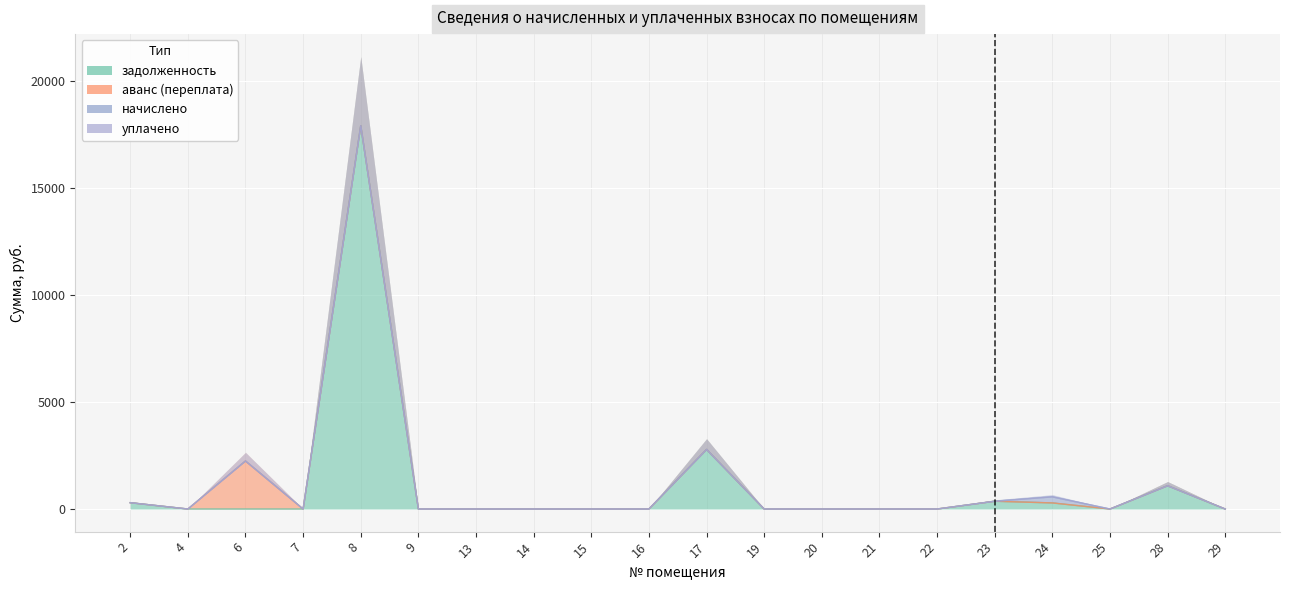

Which series has the largest range (max minus min)?

задолженность